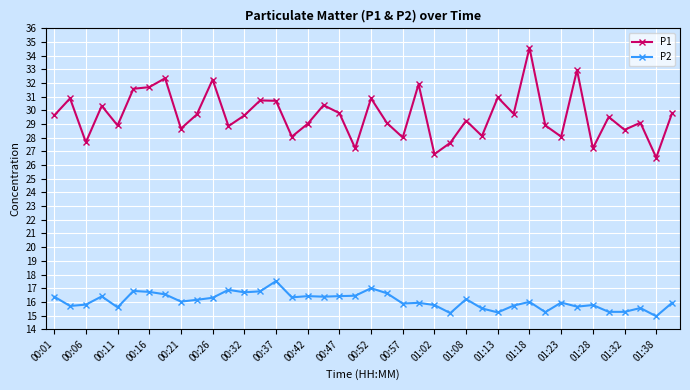

What is the sum of all P2 values?

643.0